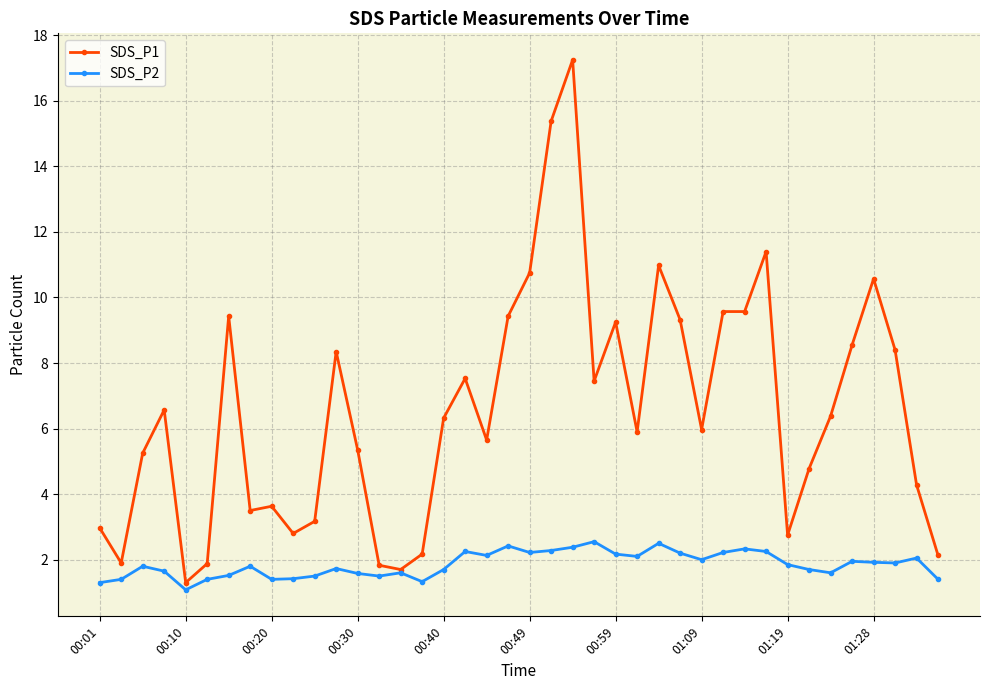

What is the lowest value of the SDS_P1 series?

1.3